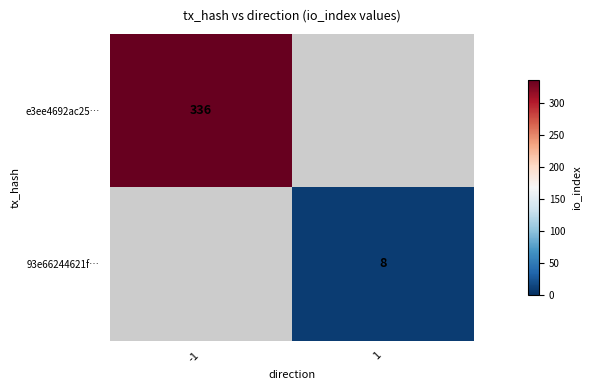

Is the value of 93e66244621f… at 1 greater than the value of e3ee4692ac25… at -1?

No